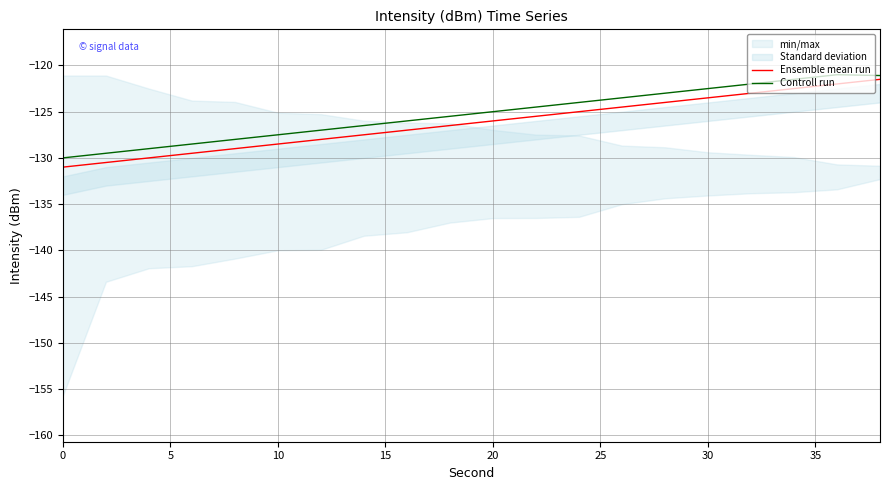

True or false: Ensemble mean run and Controll run cross at least once.

False